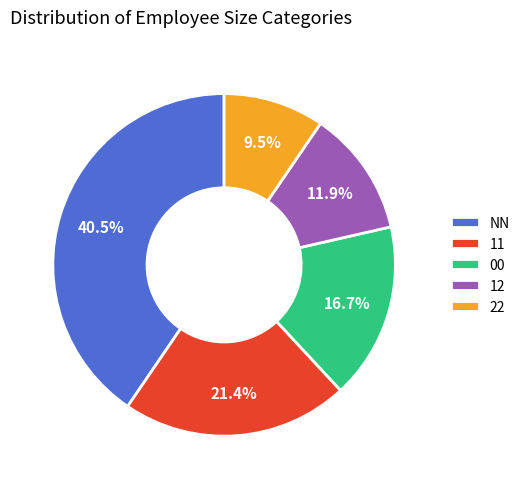

Rank the categories by value from highest to lowest.

NN, 11, 00, 12, 22